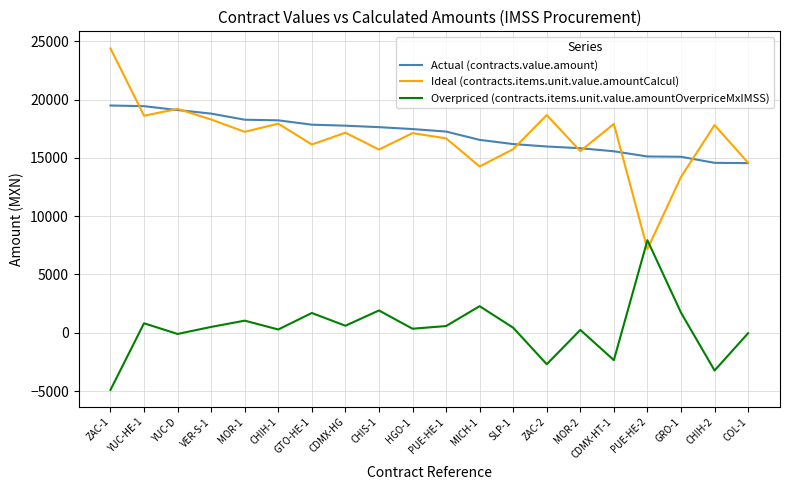

What is the smallest value displayed?

-4894.9